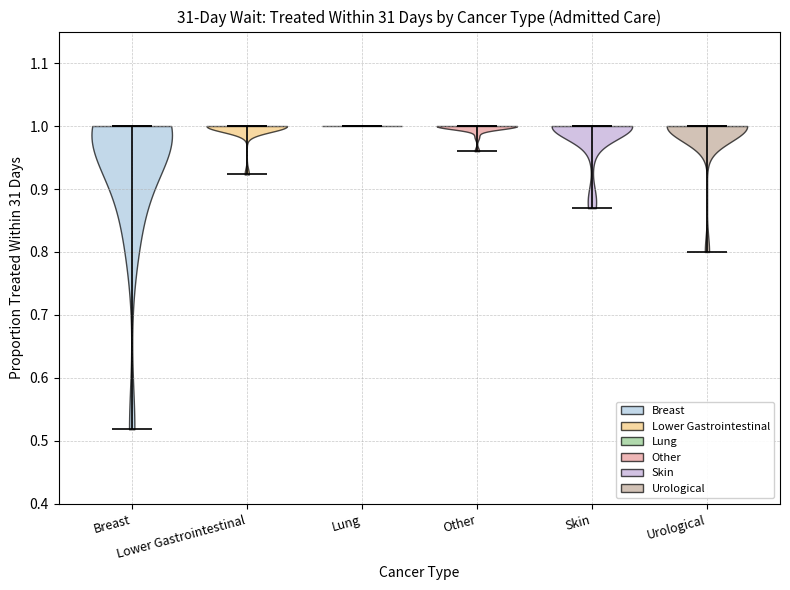

Reading left to right, read every violin against the y-axis: where its median line is, and the lowest and highest points it reaches. The values are not printed on the chart, so give them approximately, as read against the axis.

Breast: median line 1.00, lowest point 0.52, highest point 1.00
Lower Gastrointestinal: median line 1.00, lowest point 0.92, highest point 1.00
Lung: median line 1.00, lowest point 1.00, highest point 1.00
Other: median line 1.00, lowest point 0.96, highest point 1.00
Skin: median line 1.00, lowest point 0.87, highest point 1.00
Urological: median line 1.00, lowest point 0.80, highest point 1.00